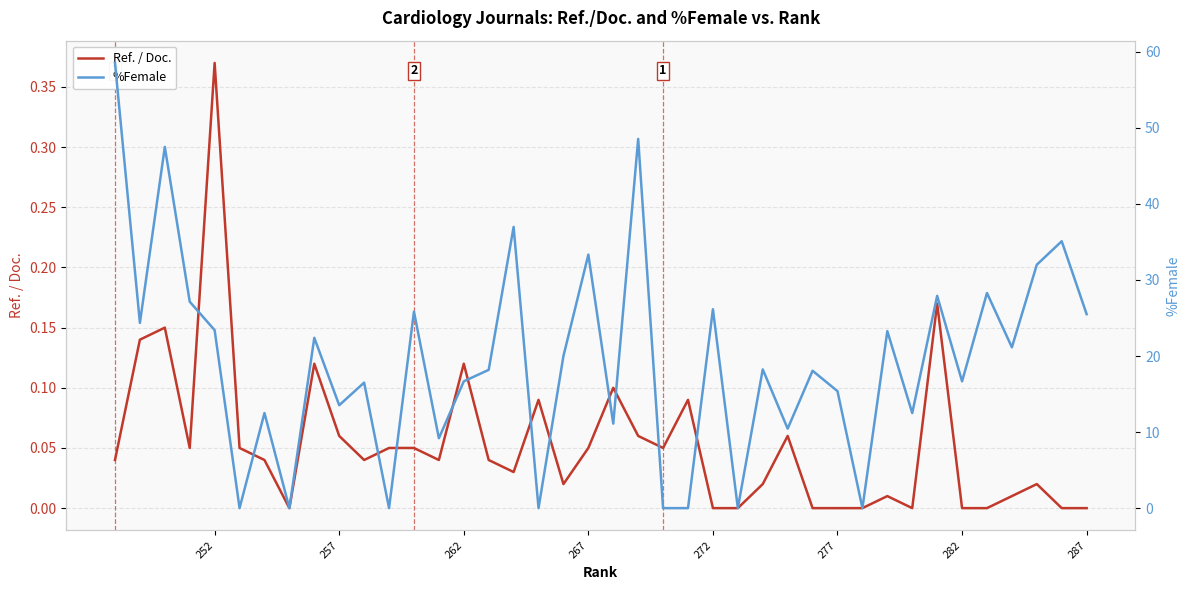

Rank the series by their maximum value, from lowest to highest.

Ref. / Doc., %Female